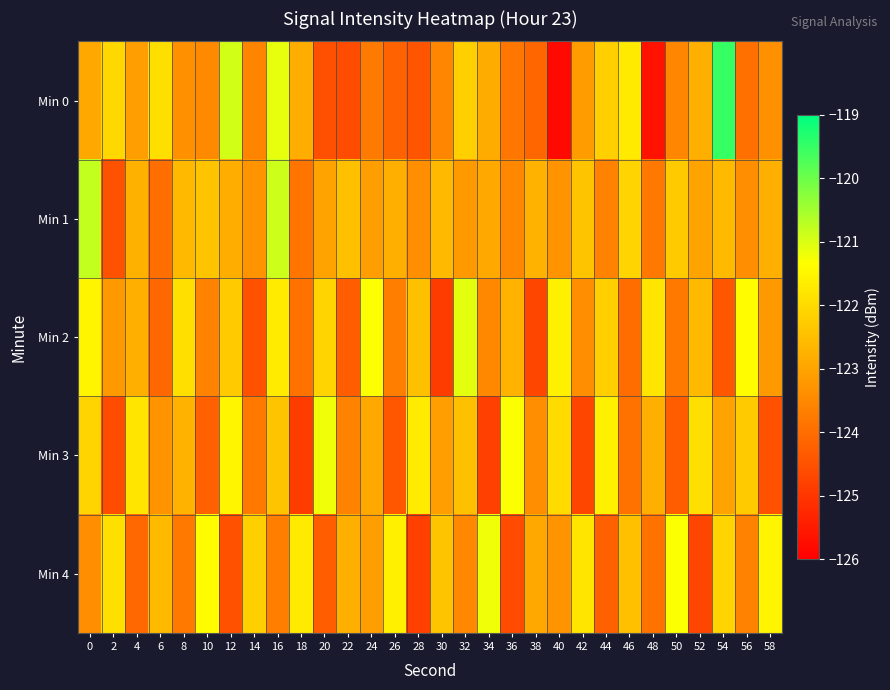

What is the total value across all series at 12?

-612.0